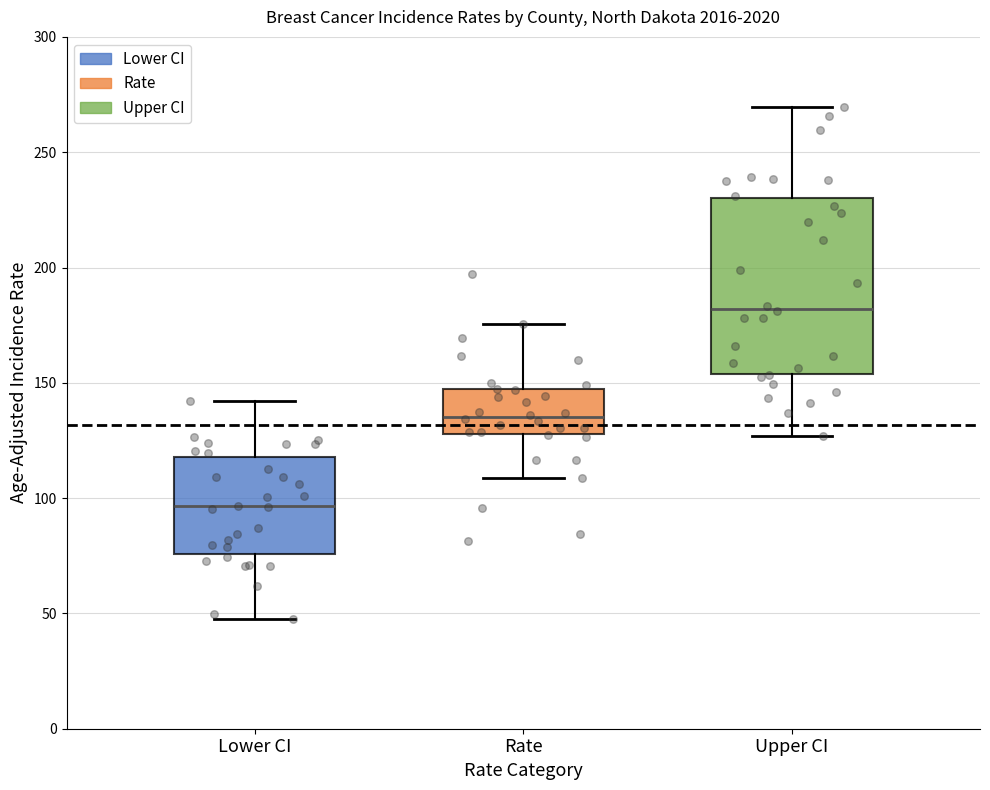

Reading left to right, transcribe this box plot: for each box, give where its median line is, the range the box spans, and where its two whiskers end, as read against the y-axis. The values are not printed on the chart, so give them approximately, as read against the axis.

Lower CI: median 95, box 75 to 120, whiskers 50 to 140
Rate: median 135, box 130 to 145, whiskers 110 to 175
Upper CI: median 180, box 155 to 230, whiskers 125 to 270